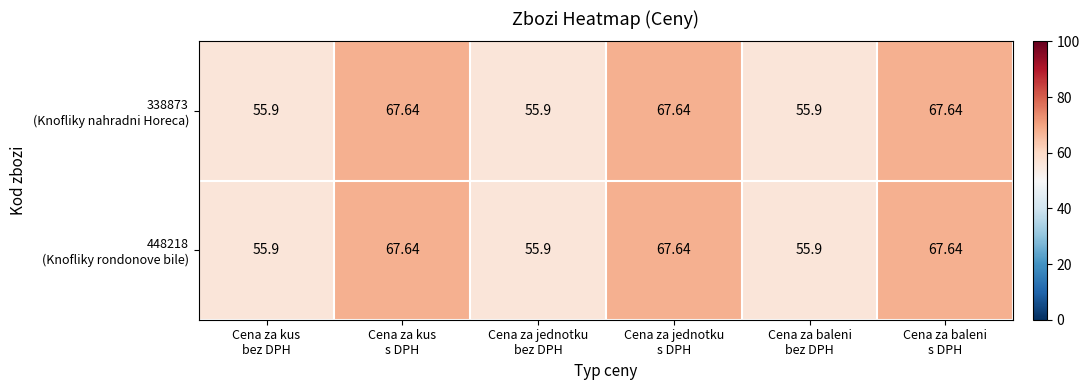

How many data points does each series have?

6